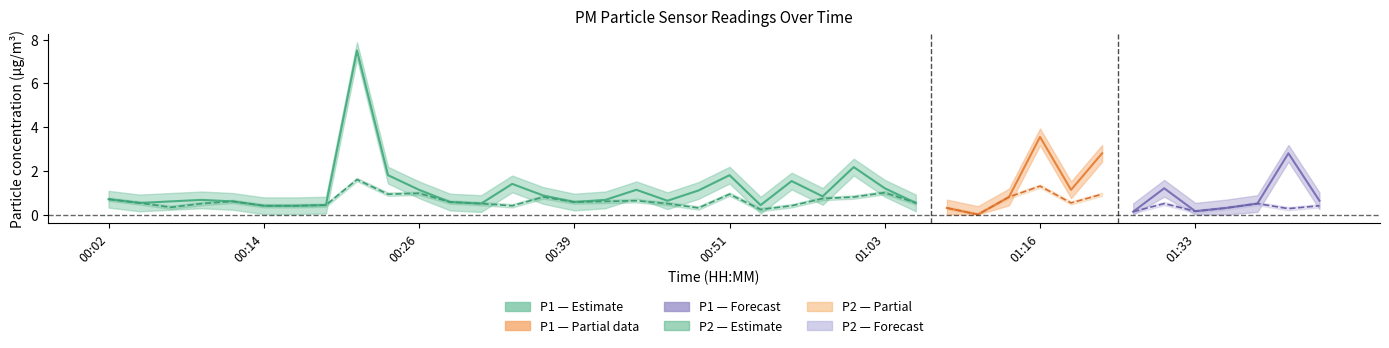

What is the sum of all P1 values?

45.0